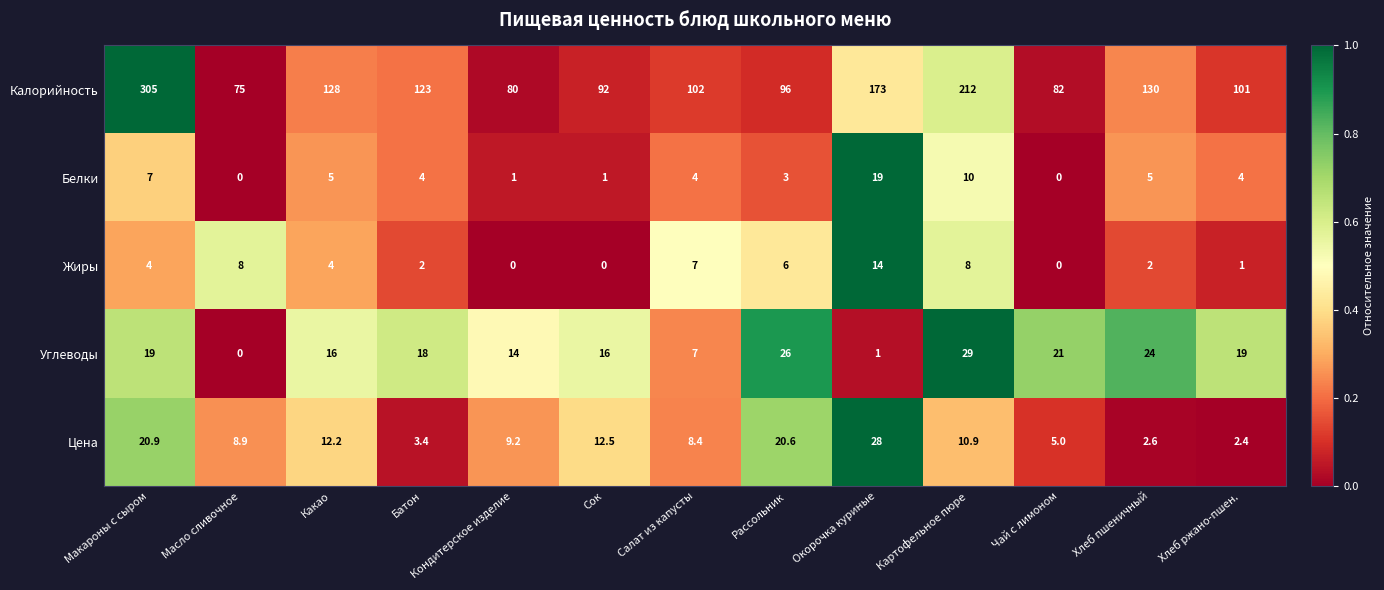

Which series has the largest total across all categories?

Калорийность